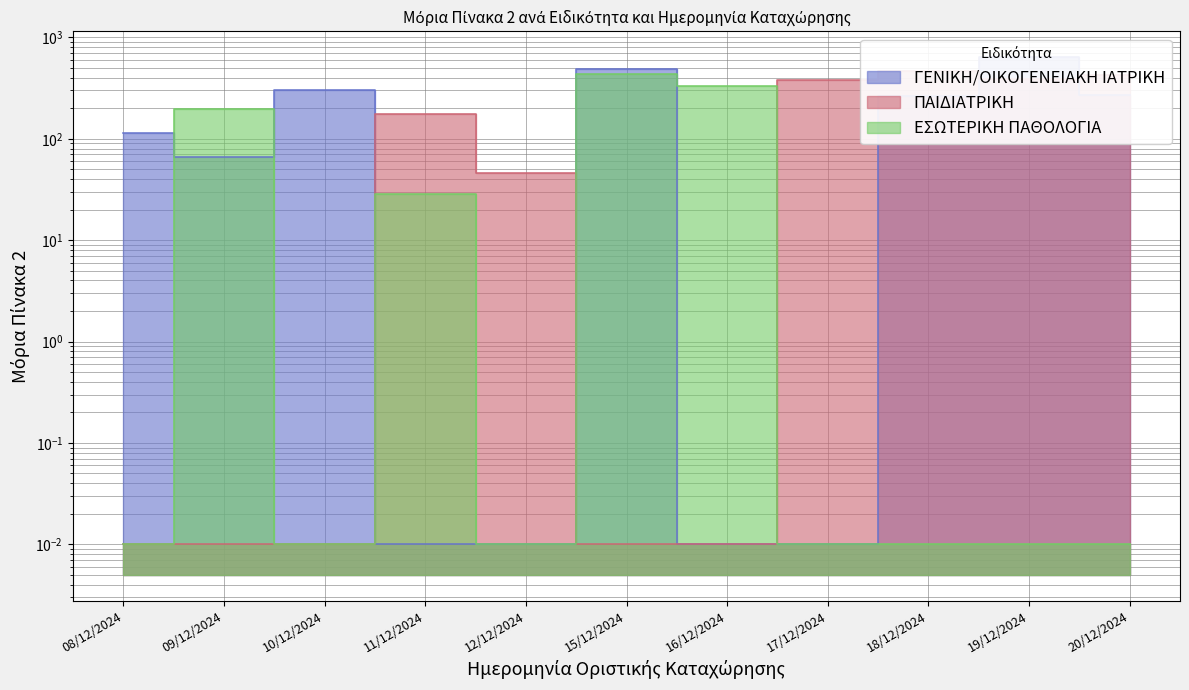

List the series in order of their peak value, lowest first.

ΕΣΩΤΕΡΙΚΗ ΠΑΘΟΛΟΓΙΑ, ΠΑΙΔΙΑΤΡΙΚΗ, ΓΕΝΙΚΗ/ΟΙΚΟΓΕΝΕΙΑΚΗ ΙΑΤΡΙΚΗ